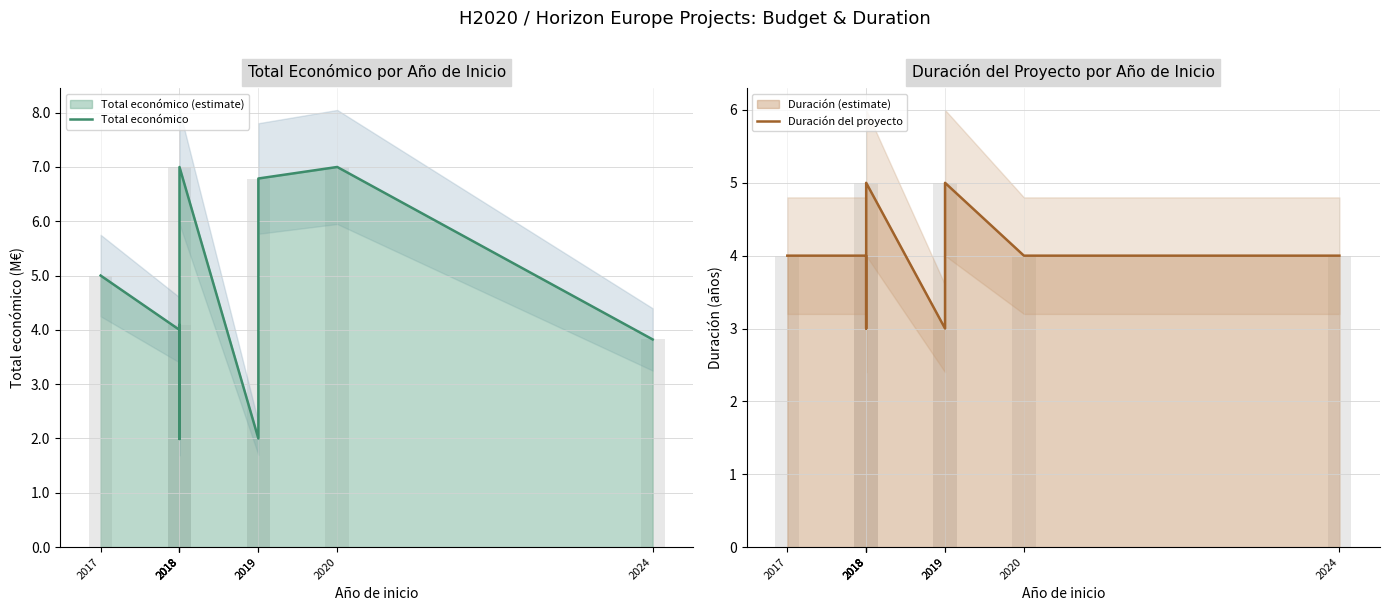

Count the Total económico values in the range 3 to 6.

4